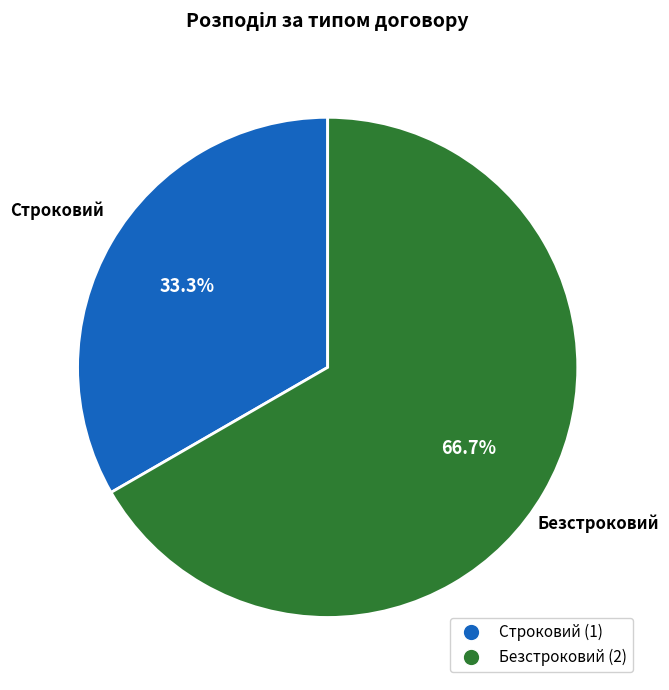

Is it true that Безстроковий is 59% of the pie?

False